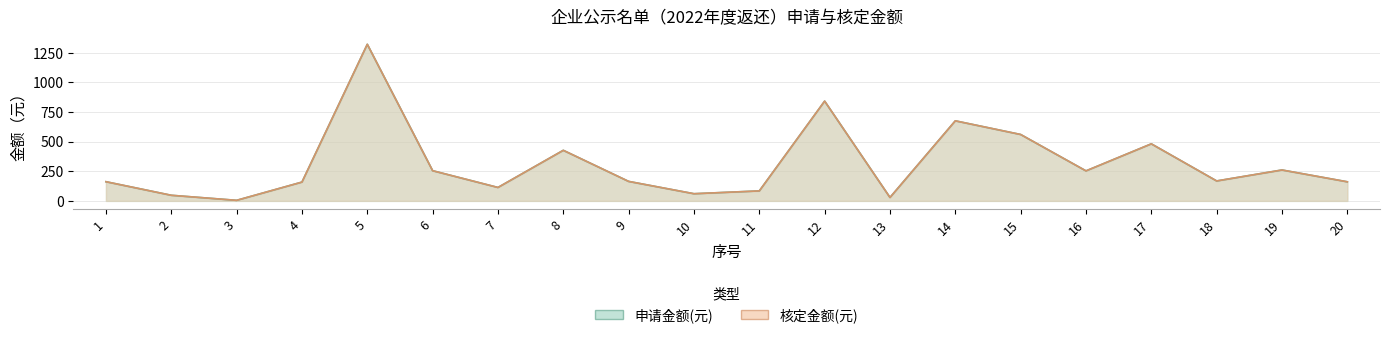

The 核定金额(元) series shows 47.2 at 2. True or false?

True